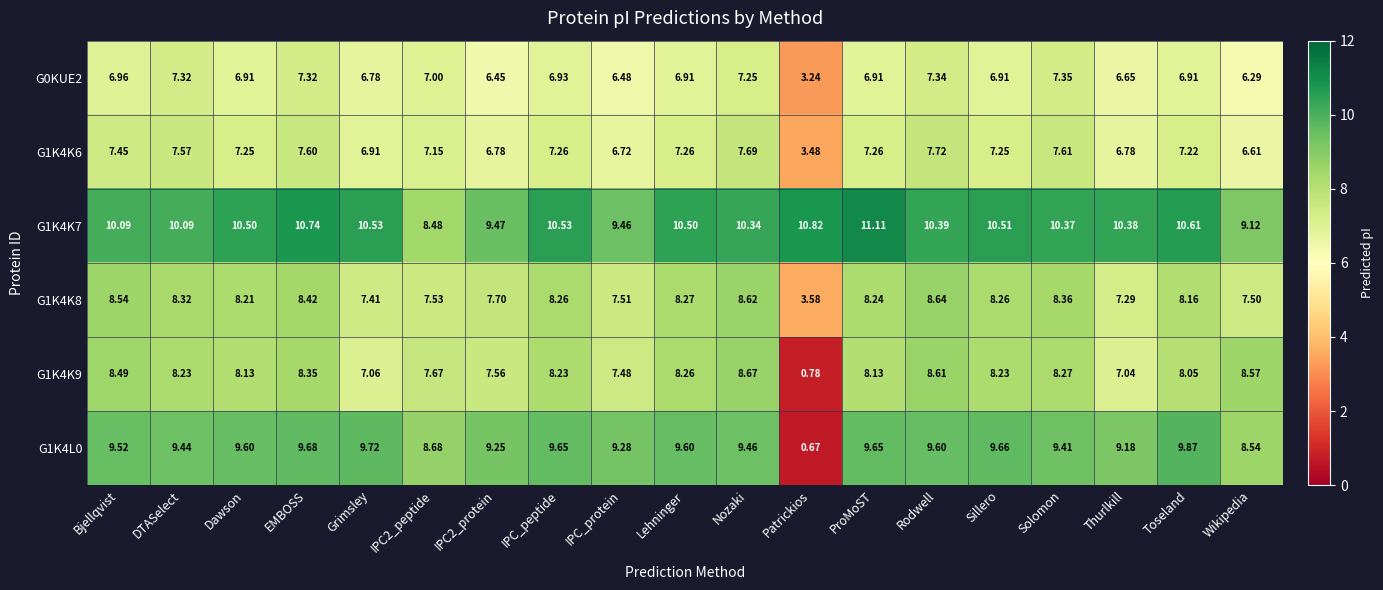

Which series has the largest total across all categories?

G1K4K7